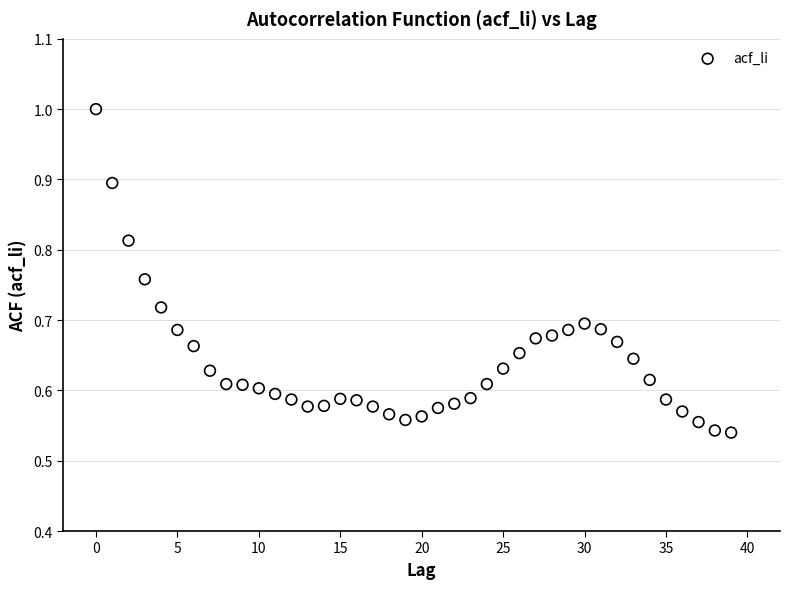

Count the number of points in this scatter plot.

40